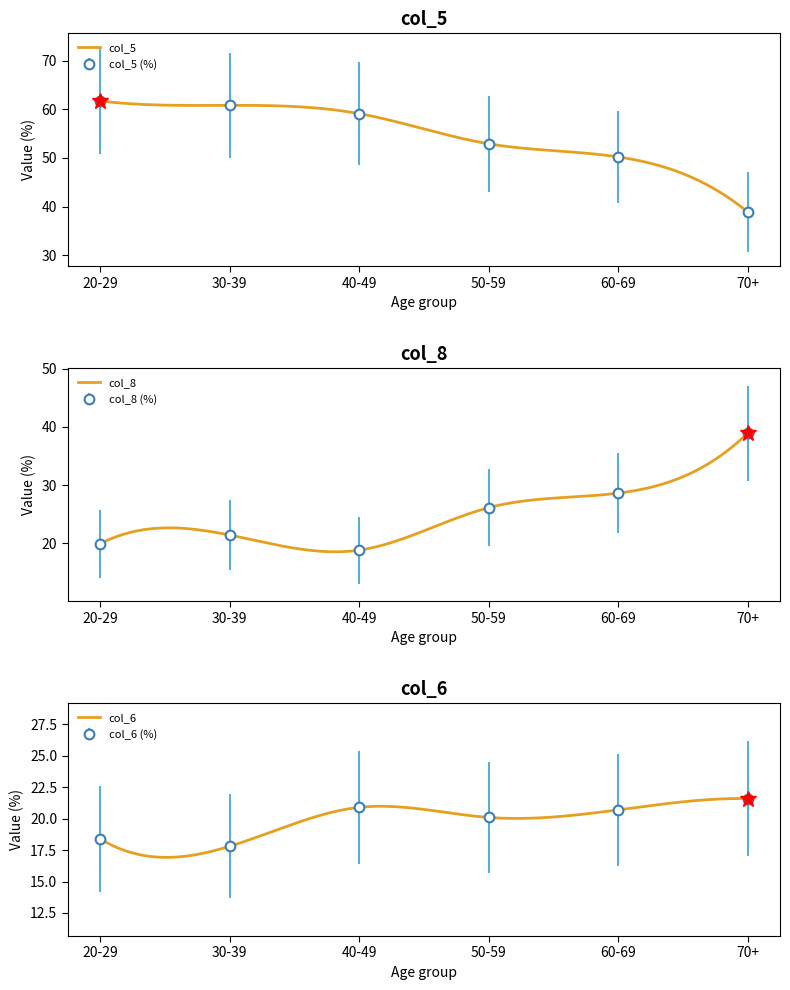

How many categories are shown in the chart?

6